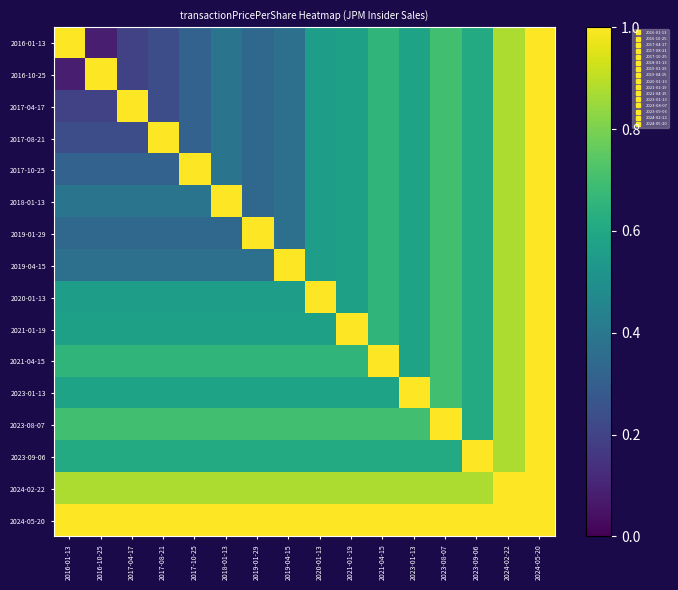

List the series in order of their peak value, highest first.

2016-01-13, 2016-10-25, 2017-04-17, 2017-08-21, 2017-10-25, 2018-01-13, 2019-01-29, 2019-04-15, 2020-01-13, 2021-01-19, 2021-04-15, 2023-01-13, 2023-08-07, 2023-09-06, 2024-02-22, 2024-05-20